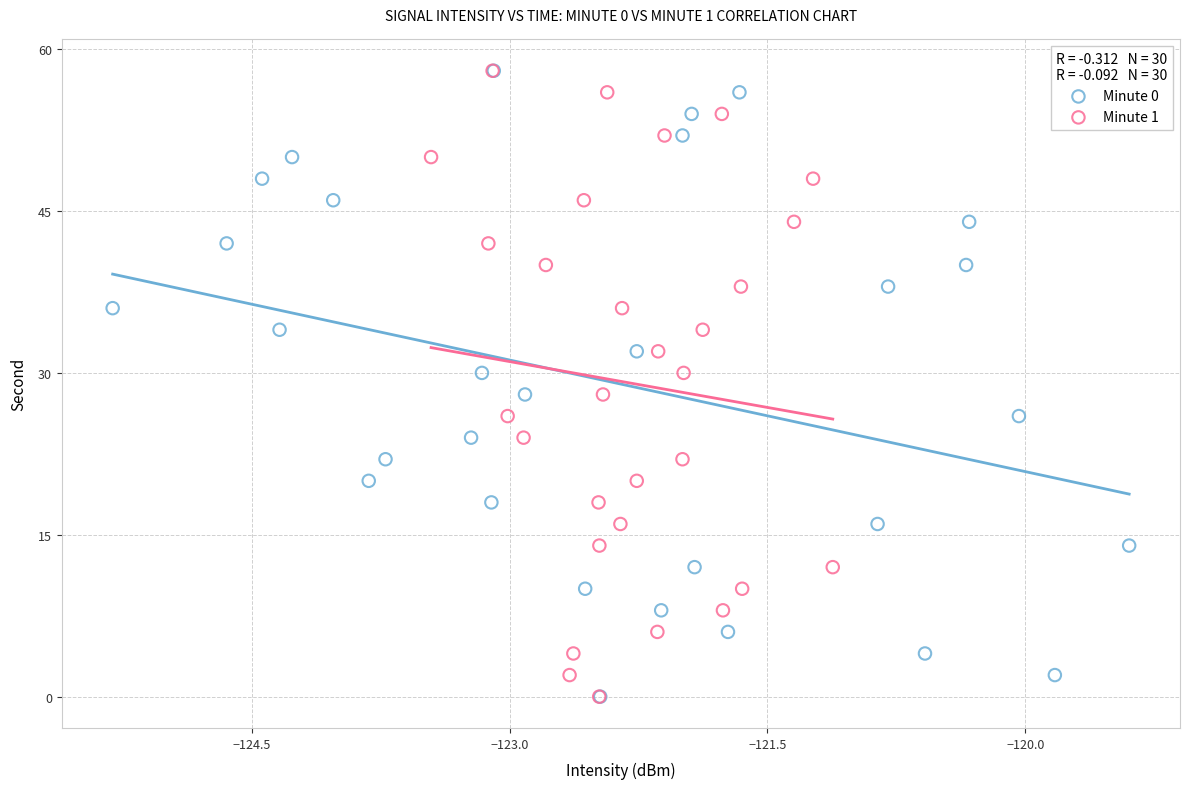

What are all the series names shown in the legend?

Minute 0, Minute 1